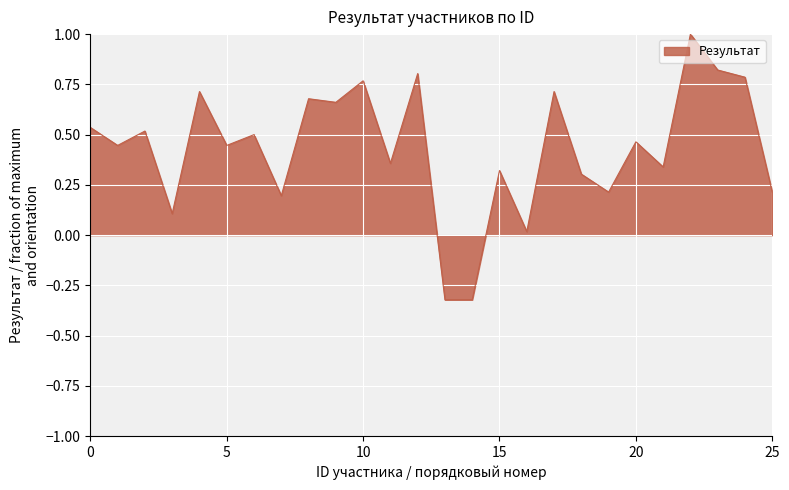

What is the greatest value displayed?

1.0